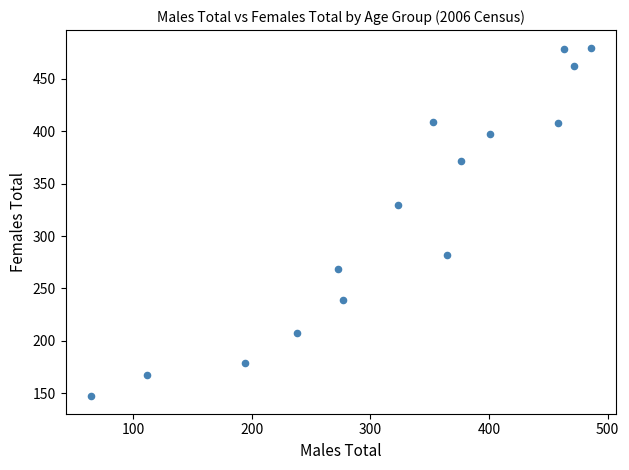

What Y value in the scatter plot is closest to 313?

330